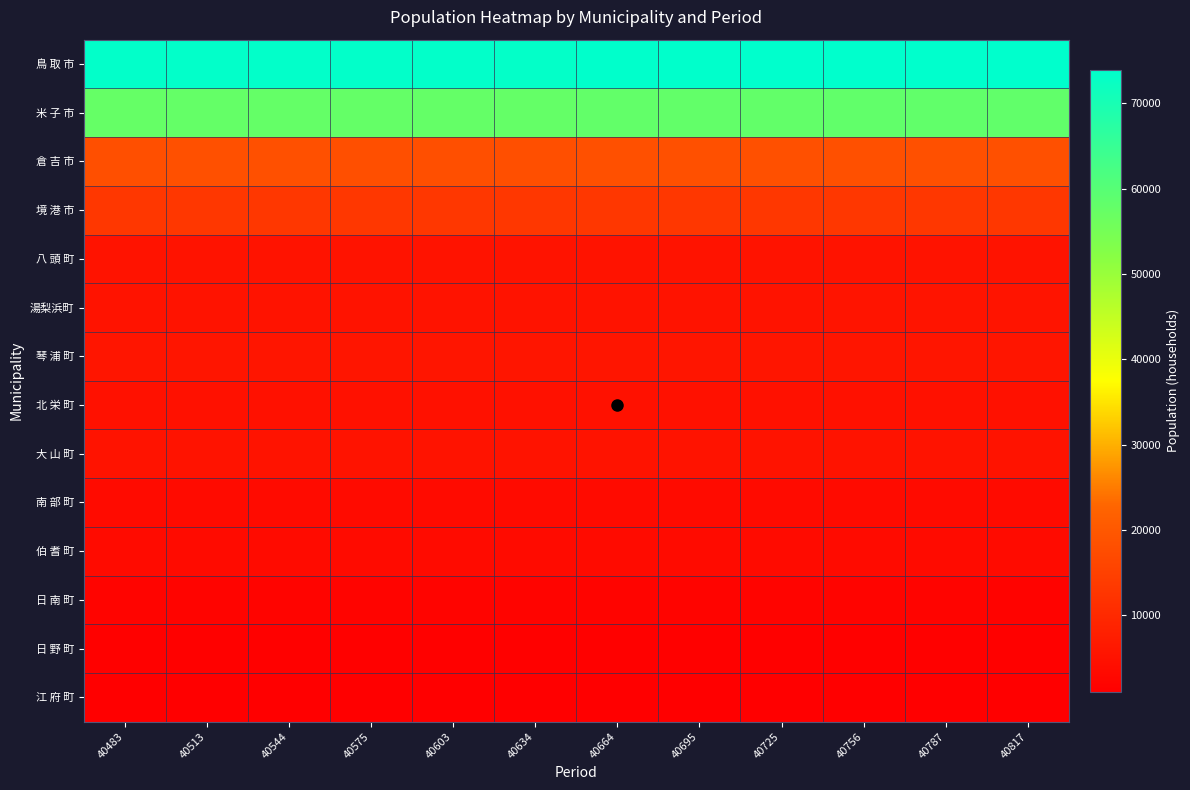

Between 40544 and 40756, which is larger?

40756